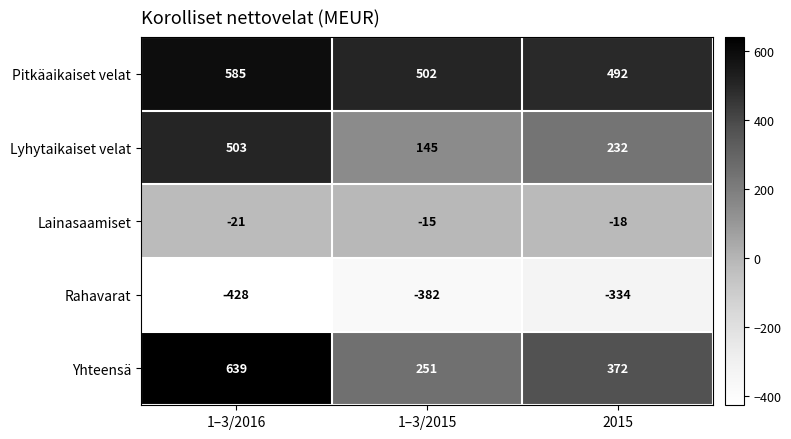

Which series changed the most between 1–3/2016 and 1–3/2015?

Yhteensä